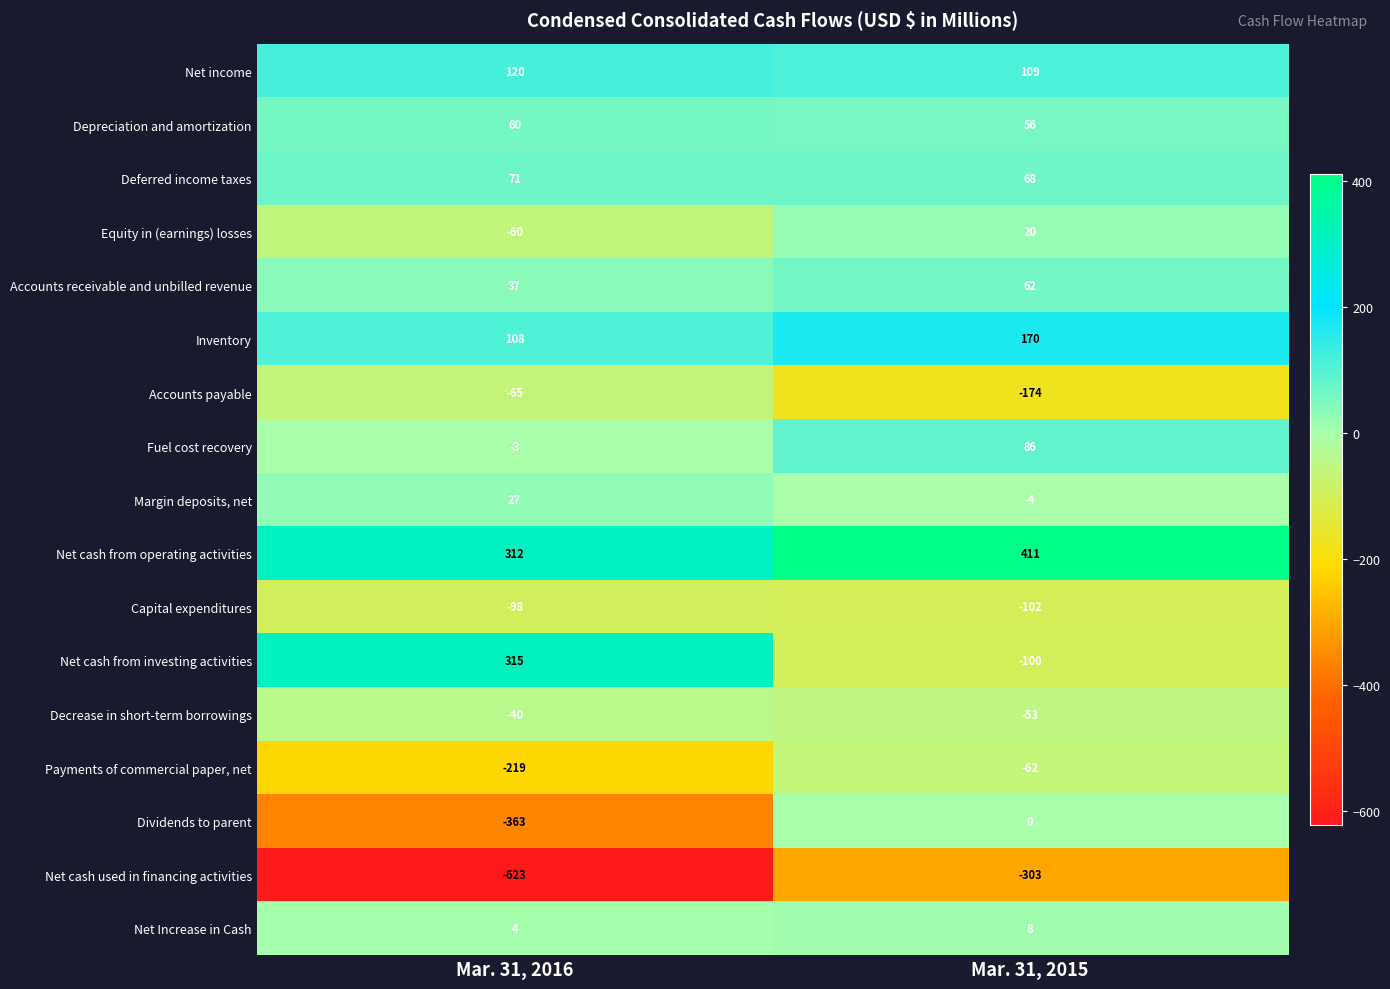

List the labels in order of Deferred income taxes value, smallest first.

Mar. 31, 2015, Mar. 31, 2016